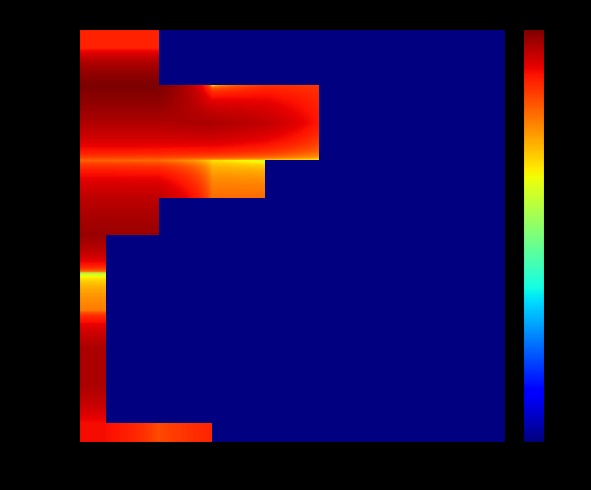

Is the value of 2022-04 at tx_4 greater than the value of 2021-11 at tx_4?

No